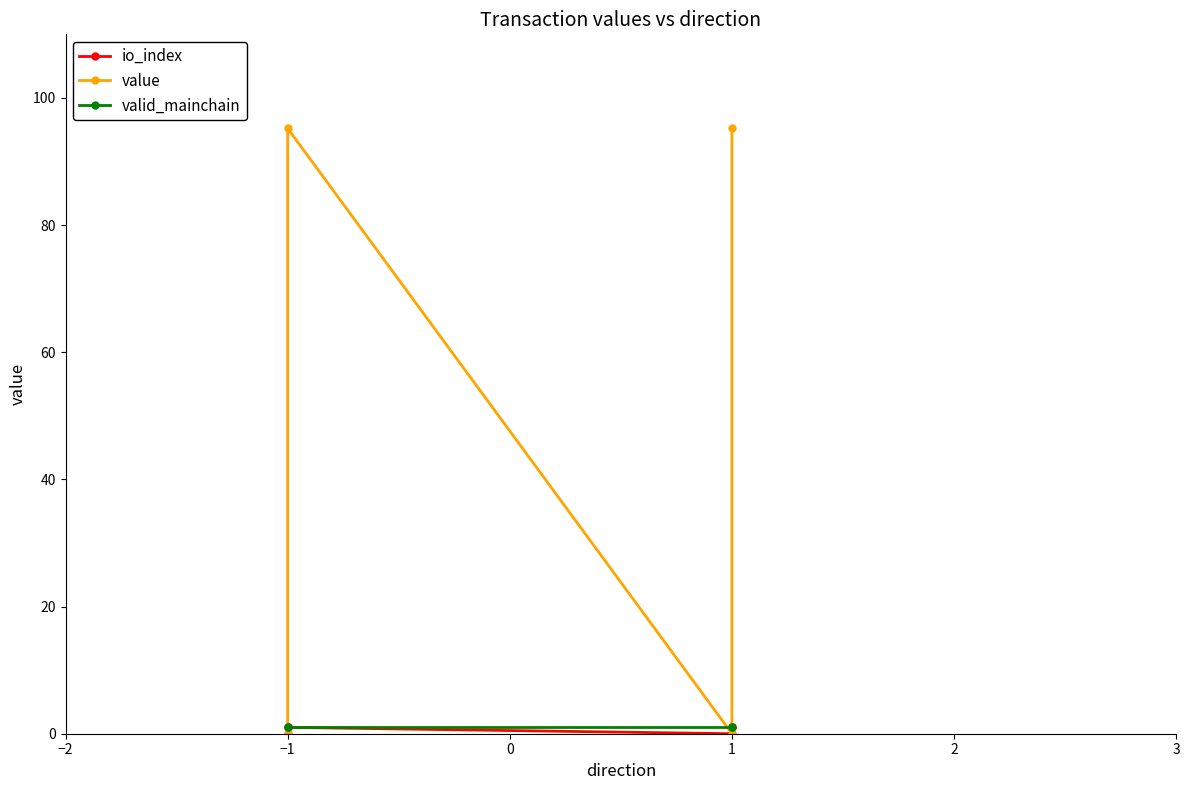

Reading right to left, list all the values displayed in this chart.

io_index: 1.0	0.0	1.0	0.0
value: 95.2	0.0	95.2	0.0
valid_mainchain: 1.0	1.0	1.0	1.0